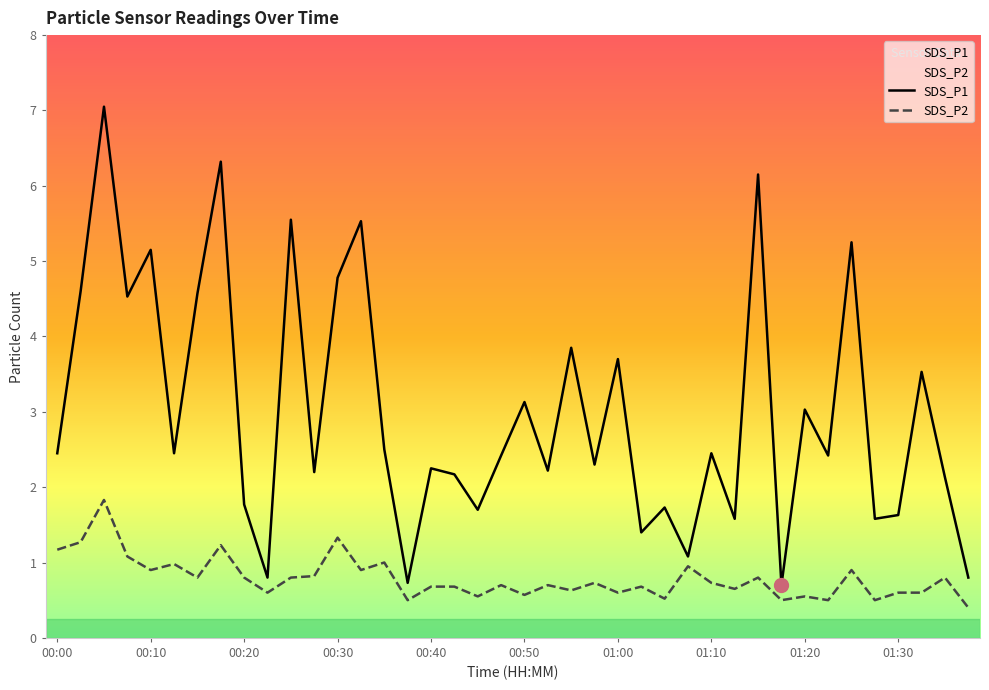

Which category has the lowest value in the SDS_P1 series?

01:17